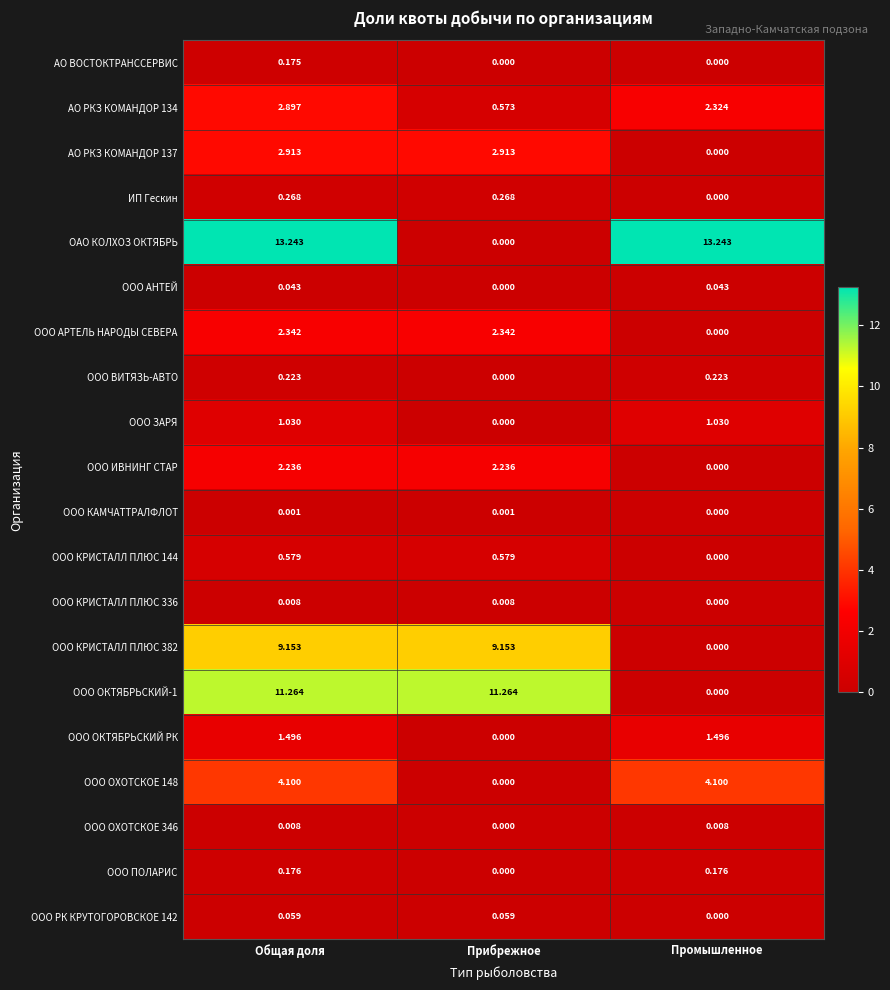

At which category is the sum across all series the highest?

Общая доля